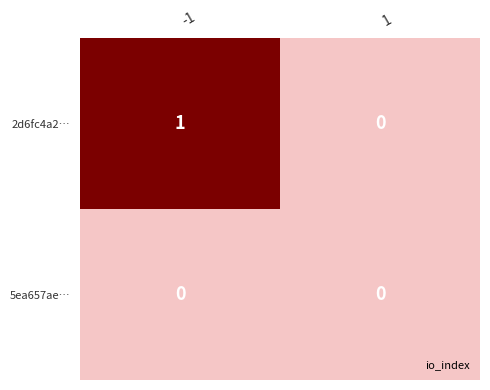

List the series in order of their peak value, highest first.

2d6fc4a2…, 5ea657ae…